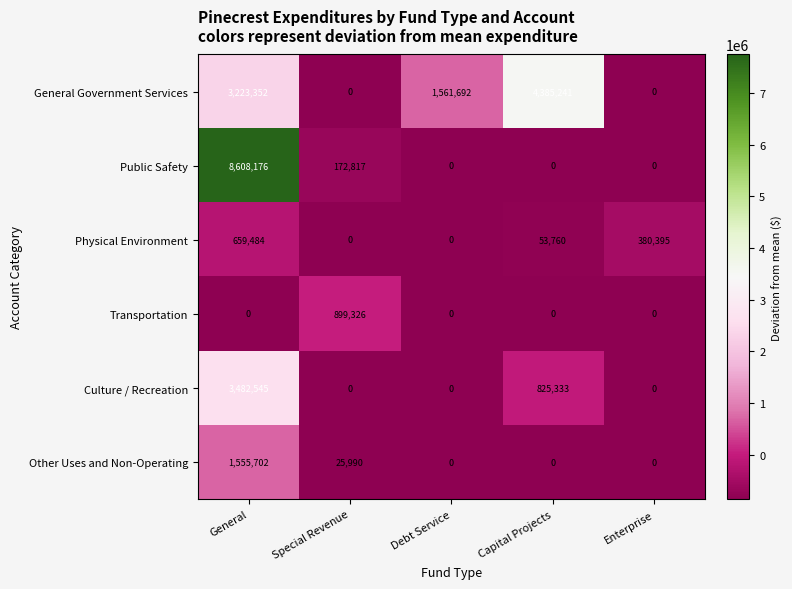

At which category does the chart reach its peak across all series?

General